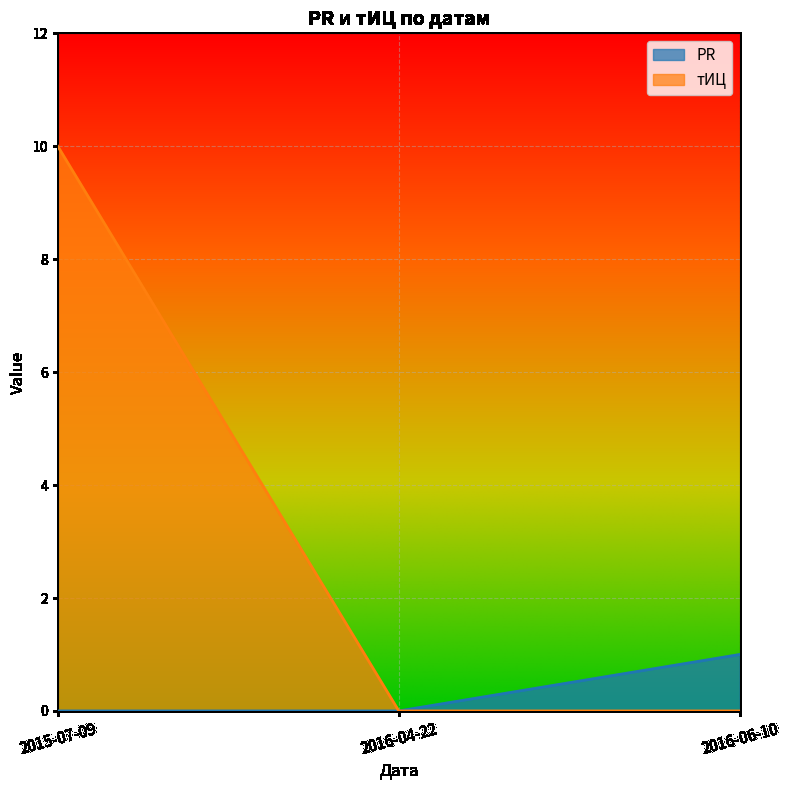

At which label is PR closest to 0?

2015-07-09